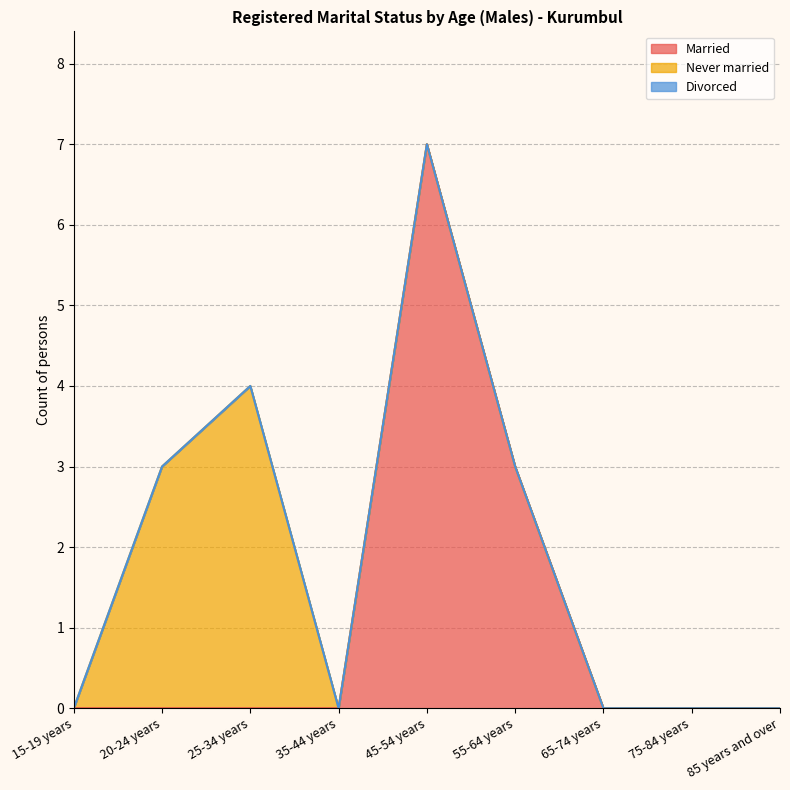

Which series has the largest total across all categories?

Married